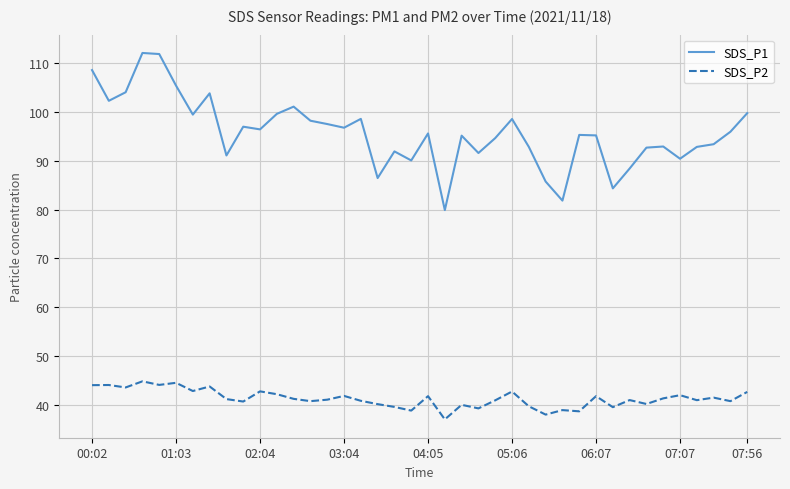

True or false: SDS_P2 and SDS_P1 intersect in this chart.

False